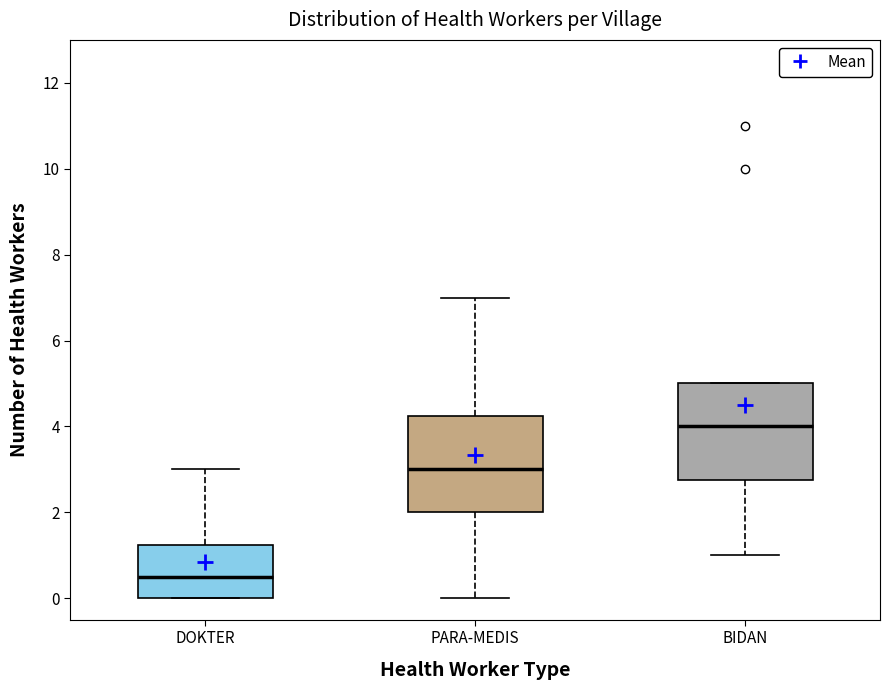

Which box's median line is the lowest?

DOKTER